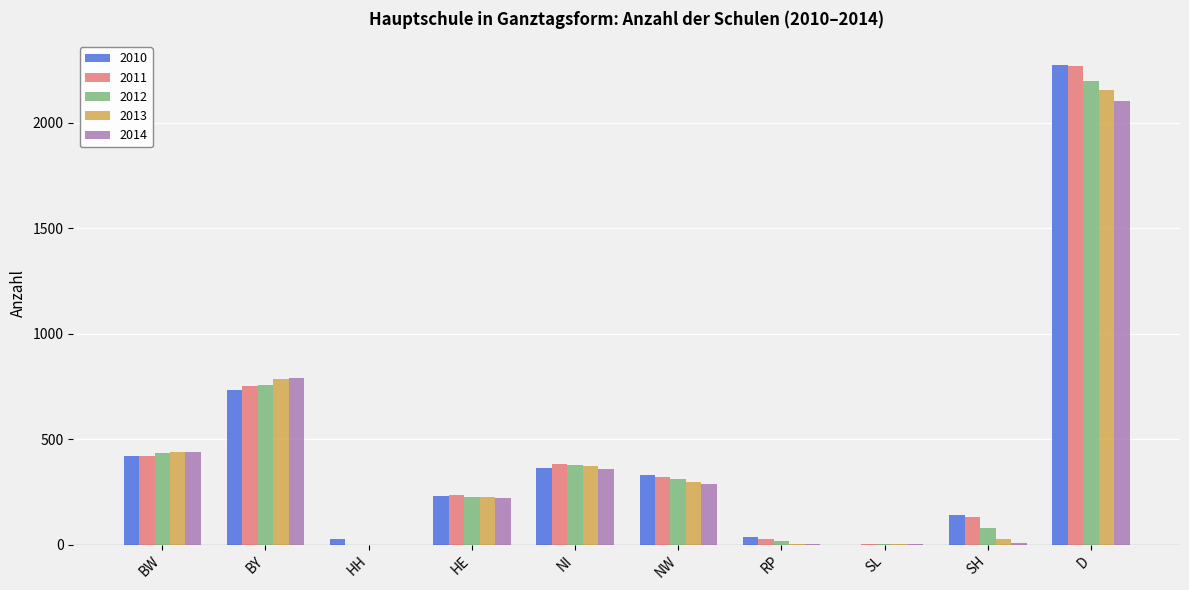

The 2010 series shows 1048 at D. True or false?

False